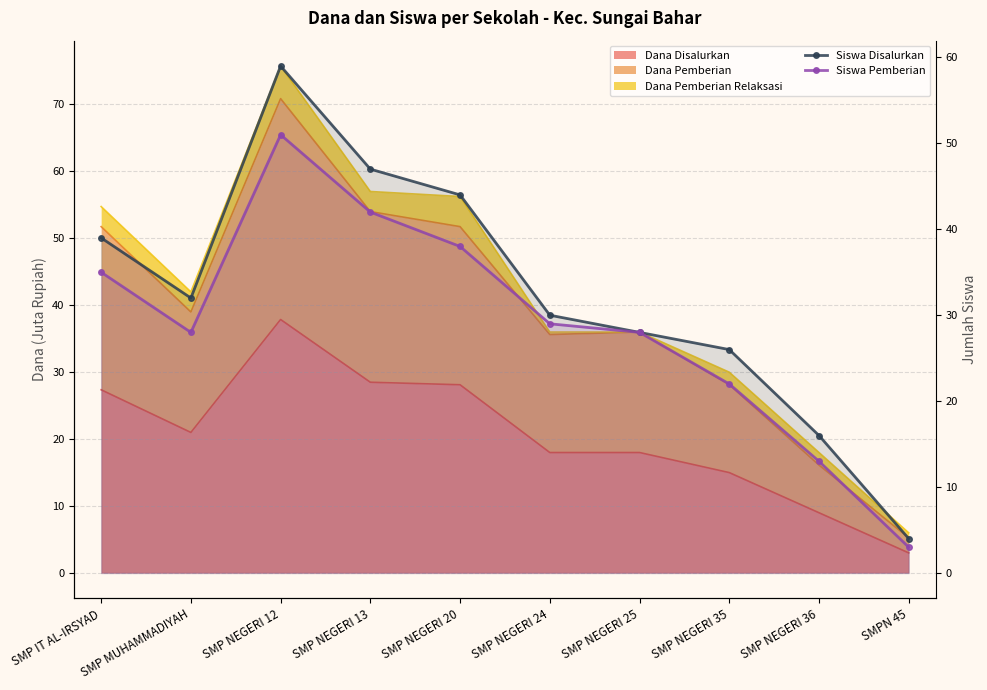

At which category does Siswa Pemberian reach its first local peak?

SMP NEGERI 12